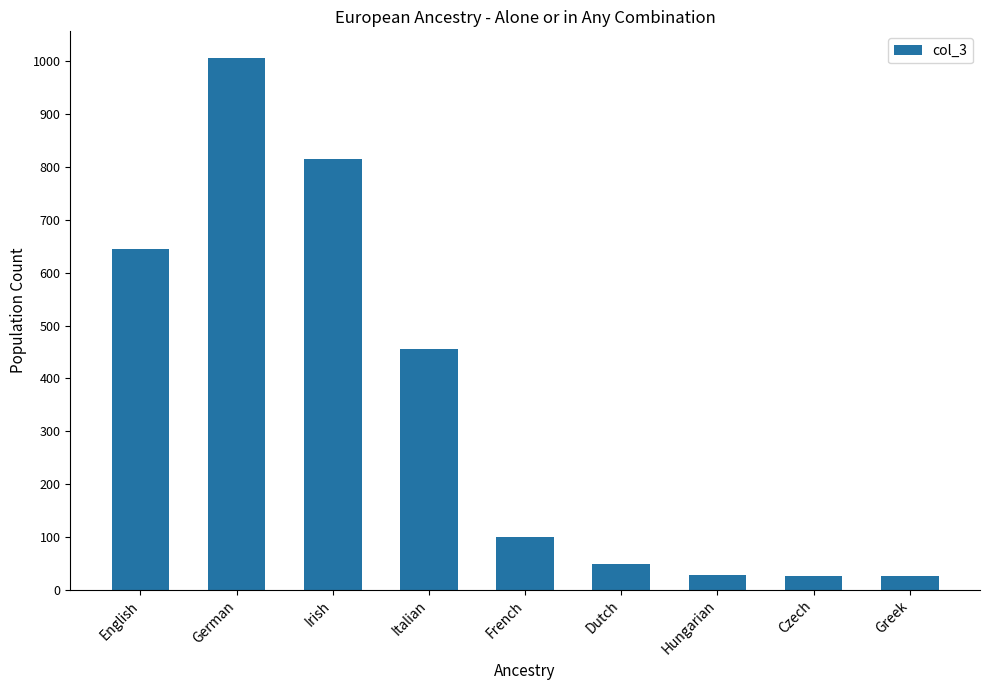

What is the sum of all values?

3149